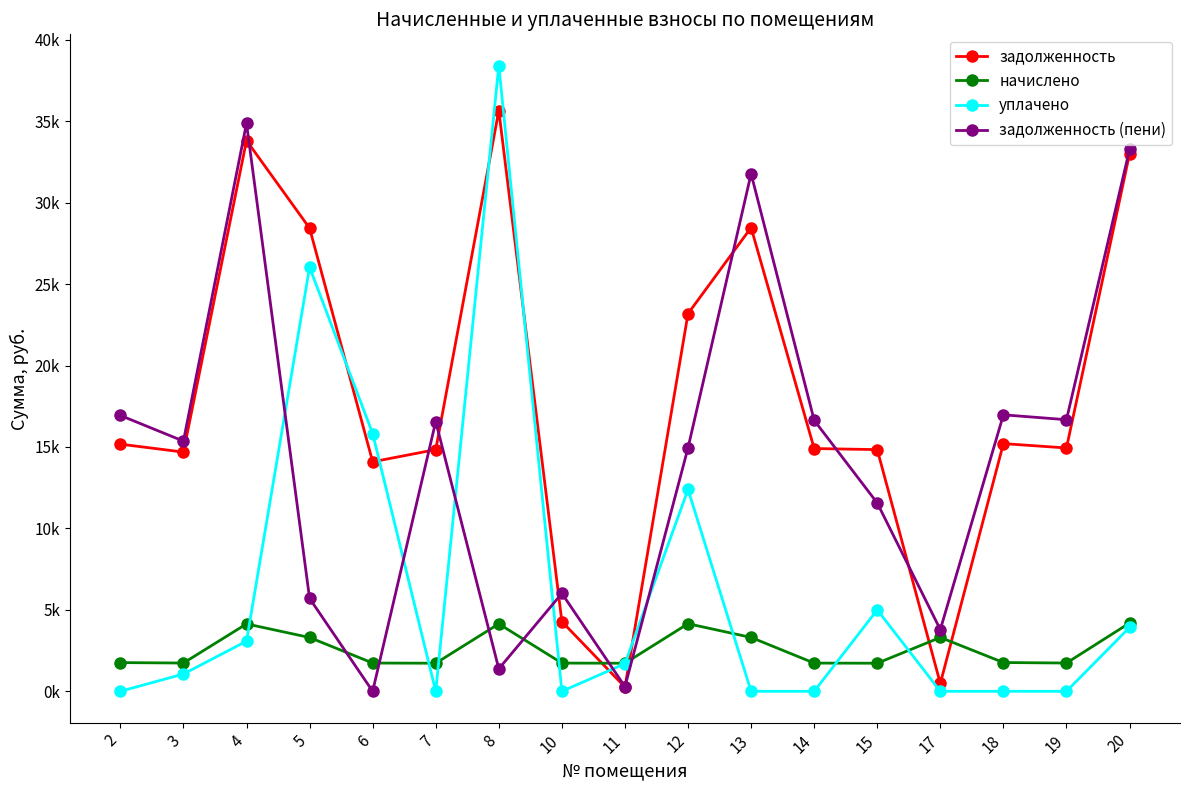

What are all the series names shown in the legend?

задолженность, начислено, уплачено, задолженность (пени)